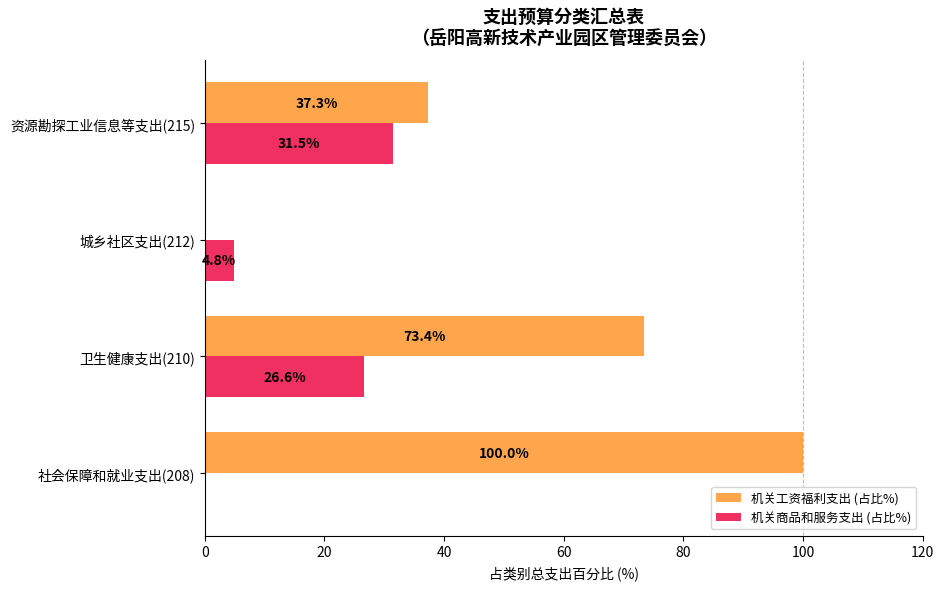

Between 社会保障和就业支出(208) and 资源勘探工业信息等支出(215), which series saw the biggest shift?

机关工资福利支出 (占比%)